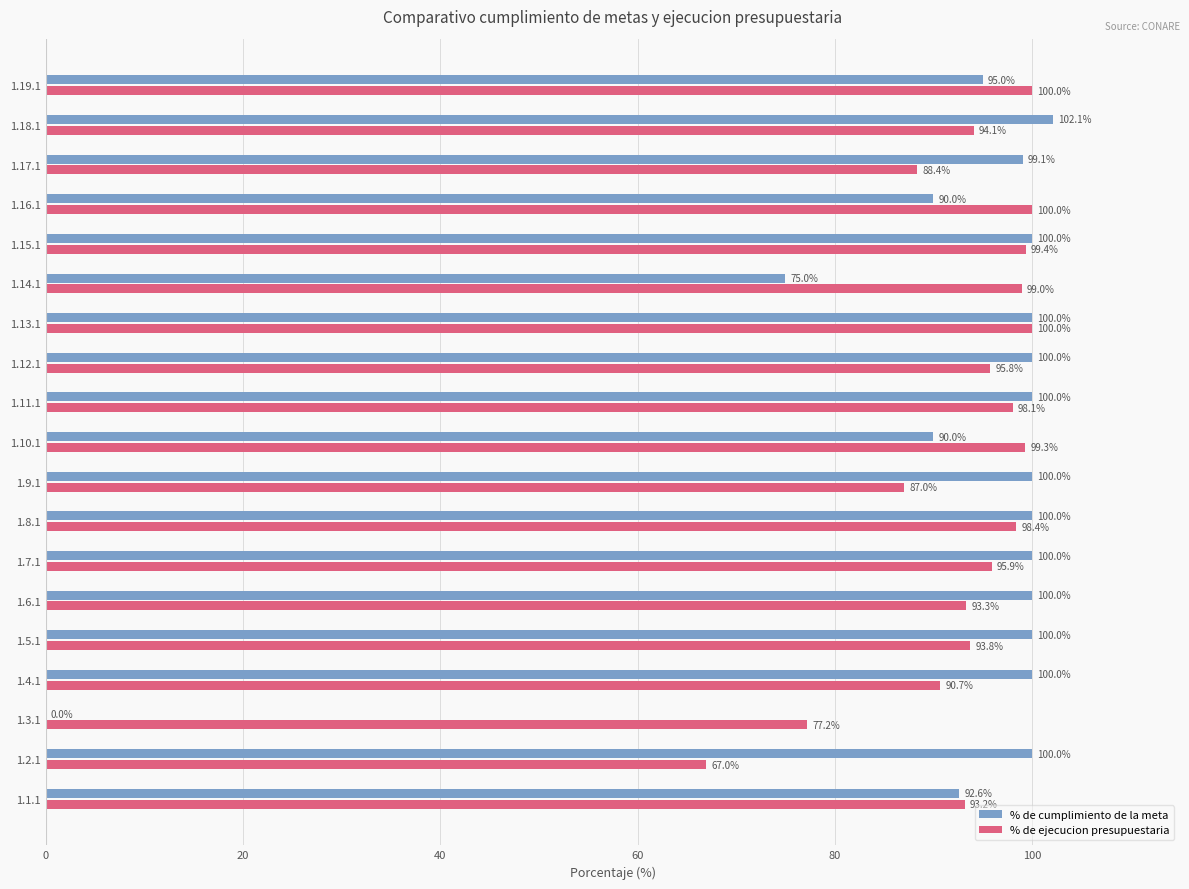

Which series changed the most between 1.6.1 and 1.8.1?

% de ejecucion presupuestaria